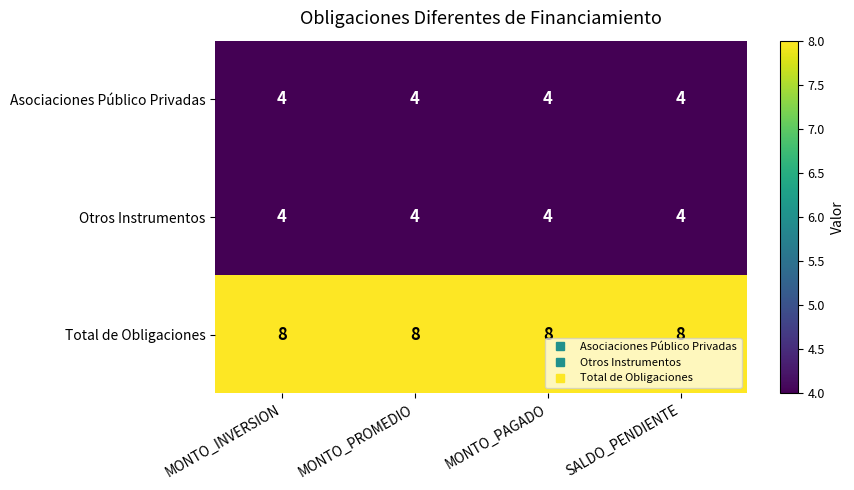

How many data points does each series have?

4